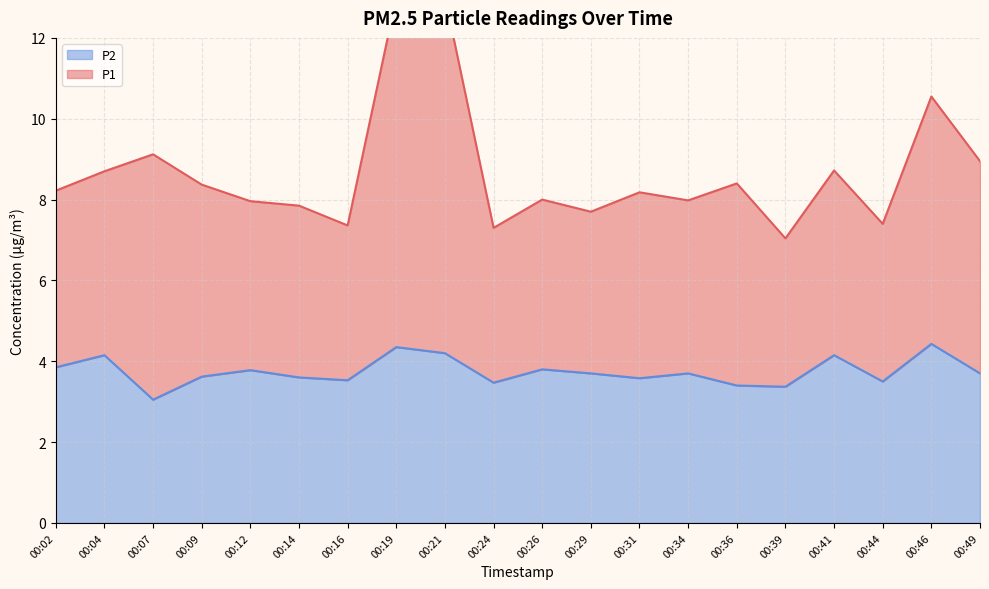

Reading left to right, transcribe all the data shown in this chart.

P1: 8.2	8.7	9.1	8.4	8.0	7.8	7.4	13.0	13.0	7.3	8.0	7.7	8.2	8.0	8.4	7.0	8.7	7.4	10.6	8.9
P2: 3.9	4.2	3.0	3.6	3.8	3.6	3.5	4.3	4.2	3.5	3.8	3.7	3.6	3.7	3.4	3.4	4.2	3.5	4.4	3.7